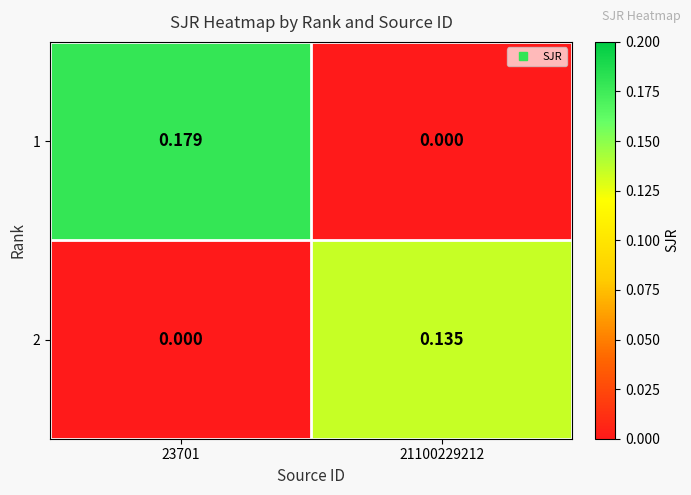

How many series are shown in this chart?

2